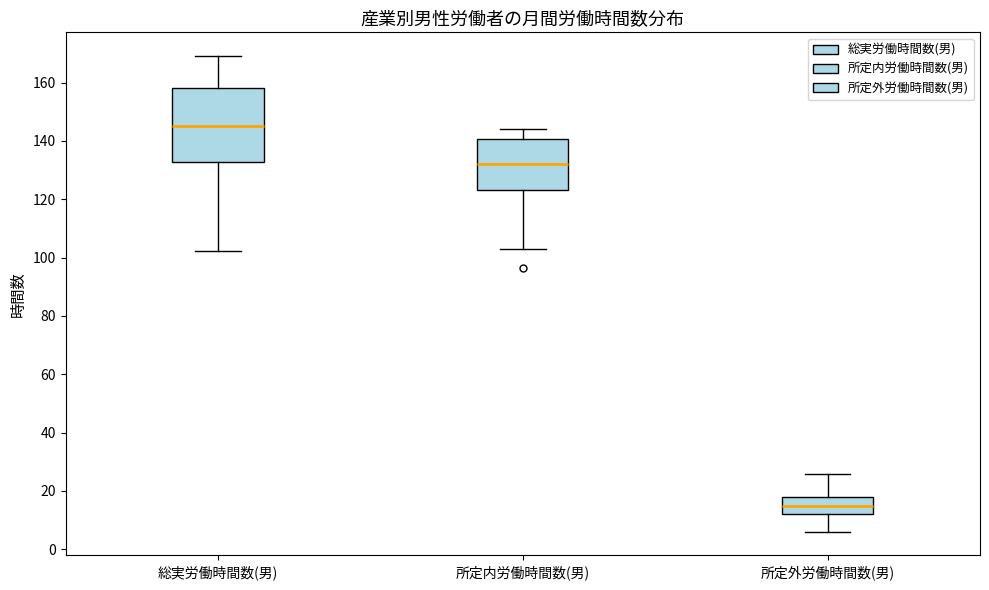

Reading left to right, transcribe this box plot: for each box, give where its median line is, the range the box spans, and where its two whiskers end, as read against the y-axis. The values are not printed on the chart, so give them approximately, as read against the axis.

総実労働時間数(男): median 146, box 132 to 158, whiskers 102 to 170
所定内労働時間数(男): median 132, box 124 to 140, whiskers 102 to 144
所定外労働時間数(男): median 14, box 12 to 18, whiskers 6 to 26